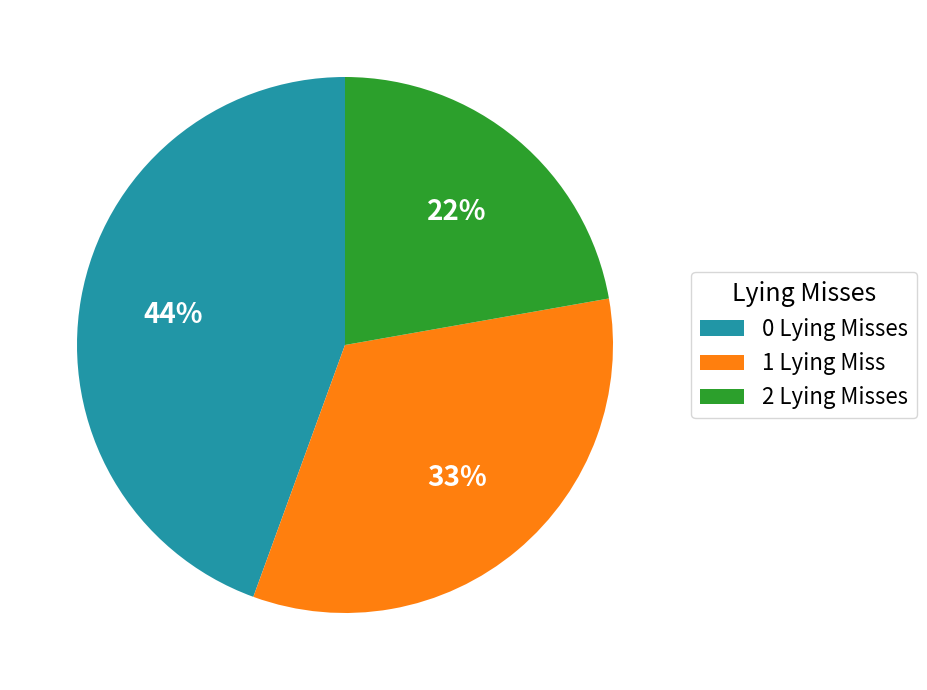

Is there a majority slice in this chart?

No